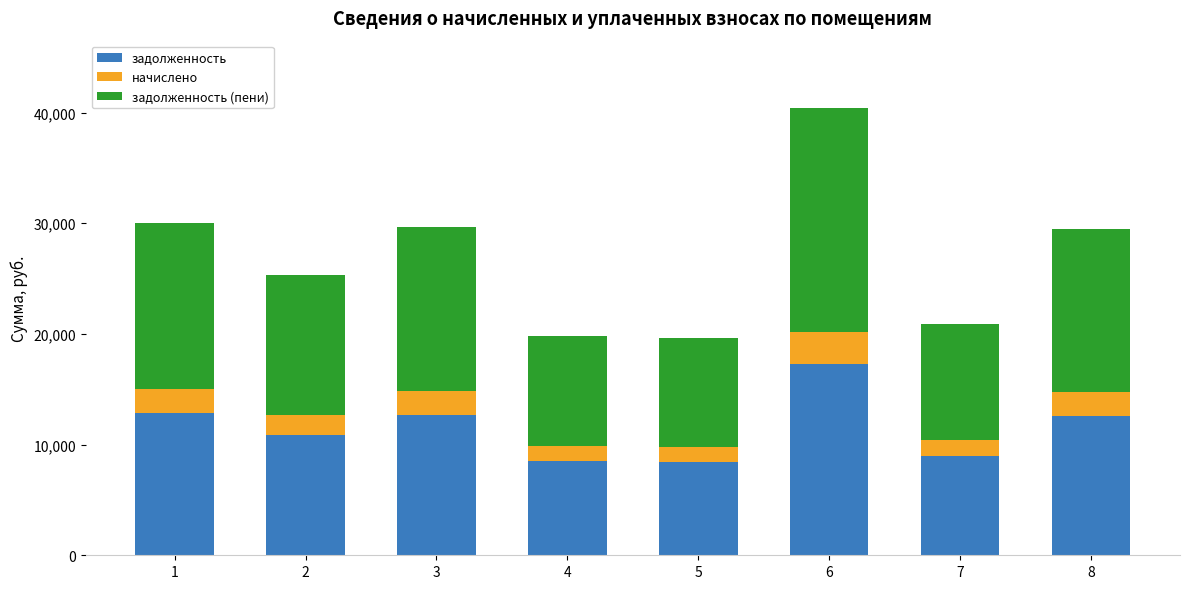

What is the maximum value for задолженность?

17299.2